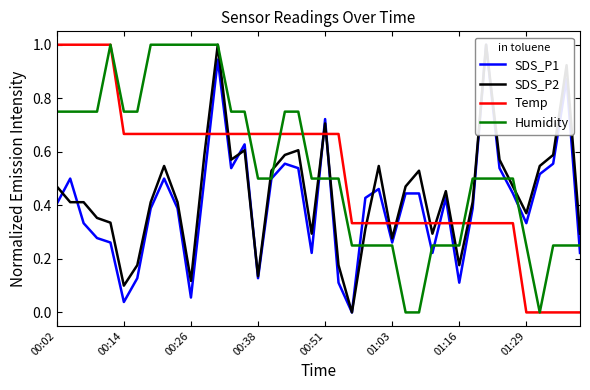

After their last crossing, which series has the higher values: Humidity or SDS_P1?

Humidity